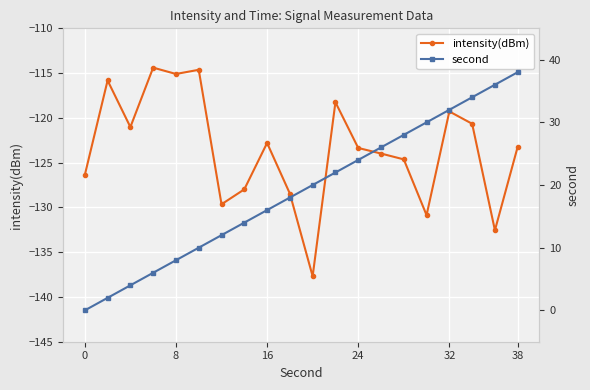

Count the number of data series in this chart.

2